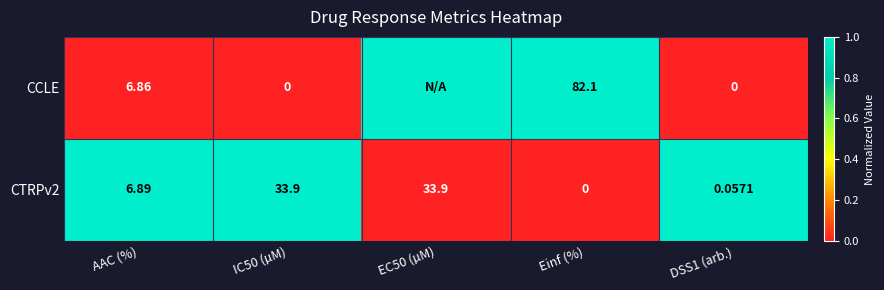

Between IC50 (µM) and DSS1 (arb.), which is larger?

IC50 (µM)